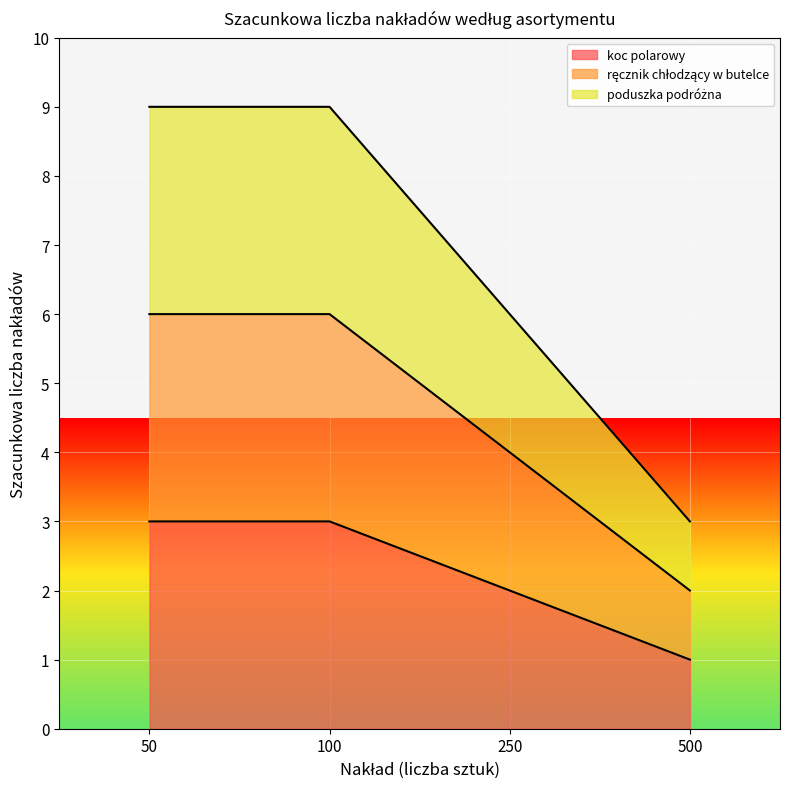

Which series has the largest range (max minus min)?

poduszka podróżna